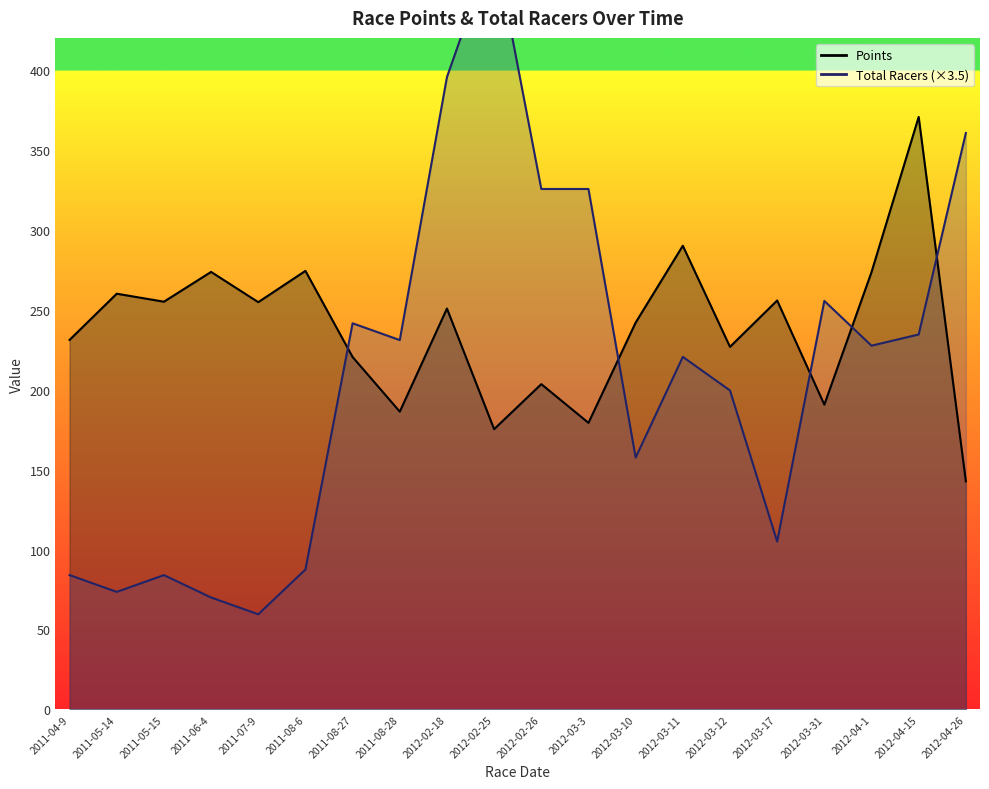

Reading left to right, extract all data points from this chart.

Points: 2011-04-9=231.1	2011-05-14=260.0	2011-05-15=255.0	2011-06-4=273.6	2011-07-9=254.7	2011-08-6=274.3	2011-08-27=220.4	2011-08-28=186.2	2012-02-18=250.7	2012-02-25=175.3	2012-02-26=203.4	2012-03-3=179.2	2012-03-10=241.9	2012-03-11=290.0	2012-03-12=226.8	2012-03-17=255.8	2012-03-31=190.6	2012-04-1=273.5	2012-04-15=370.6	2012-04-26=142.7
Total Racers: 2011-04-9=84.0	2011-05-14=73.5	2011-05-15=84.0	2011-06-4=70.0	2011-07-9=59.5	2011-08-6=87.5	2011-08-27=241.5	2011-08-28=231.0	2012-02-18=395.5	2012-02-25=479.5	2012-02-26=325.5	2012-03-3=325.5	2012-03-10=157.5	2012-03-11=220.5	2012-03-12=199.5	2012-03-17=105.0	2012-03-31=255.5	2012-04-1=227.5	2012-04-15=234.5	2012-04-26=360.5